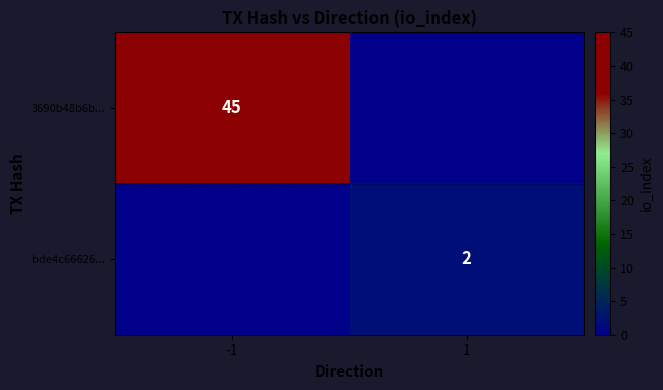

Is the value of 3690b48b6b... at -1 greater than the value of bde4c66626... at 1?

Yes